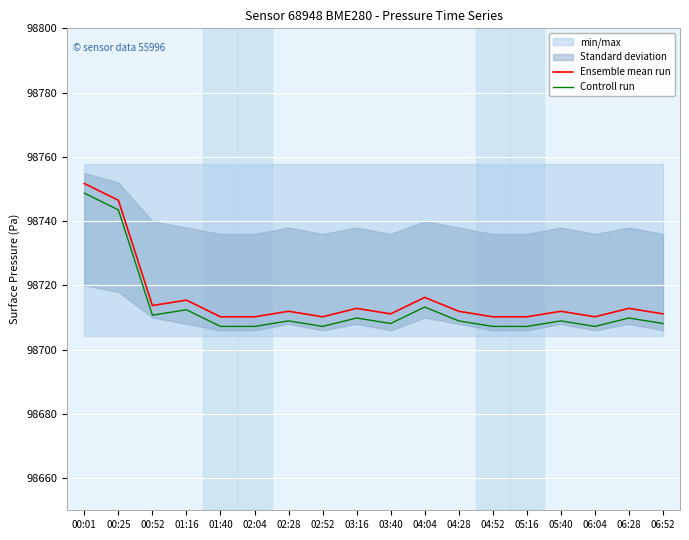

How many interior local peaks does the Ensemble mean run series have?

6